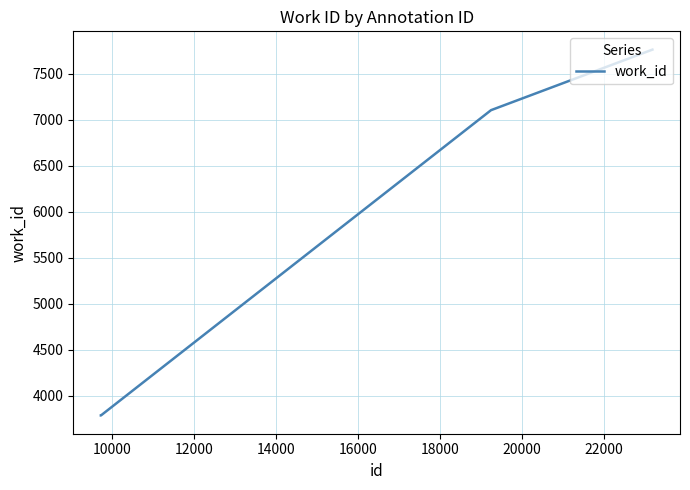

True or false: the data has more than 0 interior local peaks.

False